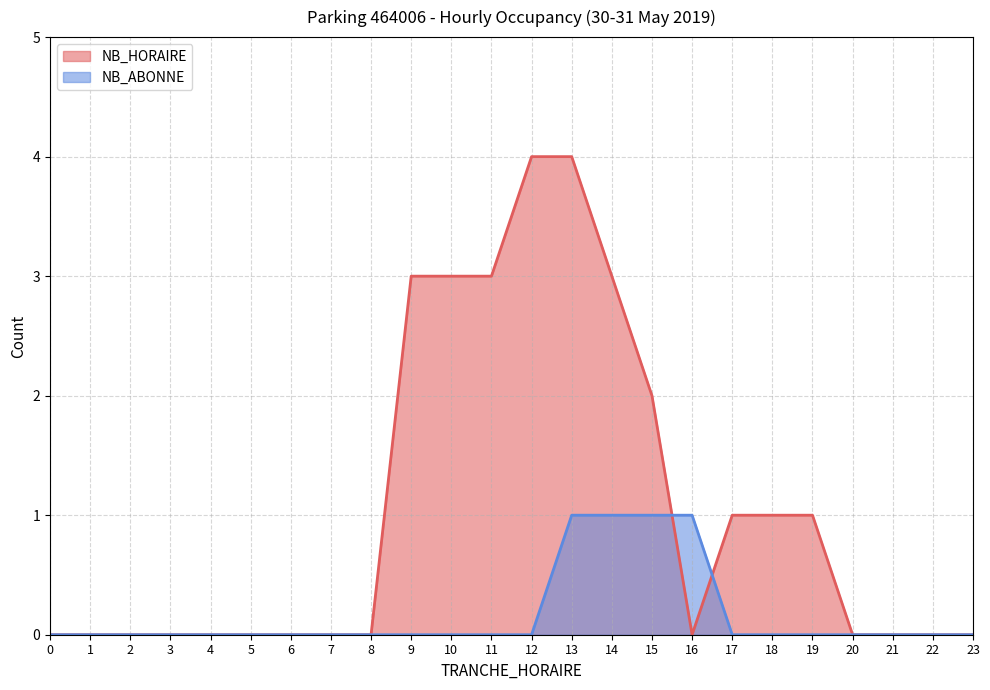

Reading right to left, what are all the values shown in this chart?

NB_HORAIRE: 23=0	22=0	21=0	20=0	19=1	18=1	17=1	16=0	15=2	14=3	13=4	12=4	11=3	10=3	9=3	8=0	7=0	6=0	5=0	4=0	3=0	2=0	1=0	0=0
NB_ABONNE: 23=0	22=0	21=0	20=0	19=0	18=0	17=0	16=1	15=1	14=1	13=1	12=0	11=0	10=0	9=0	8=0	7=0	6=0	5=0	4=0	3=0	2=0	1=0	0=0